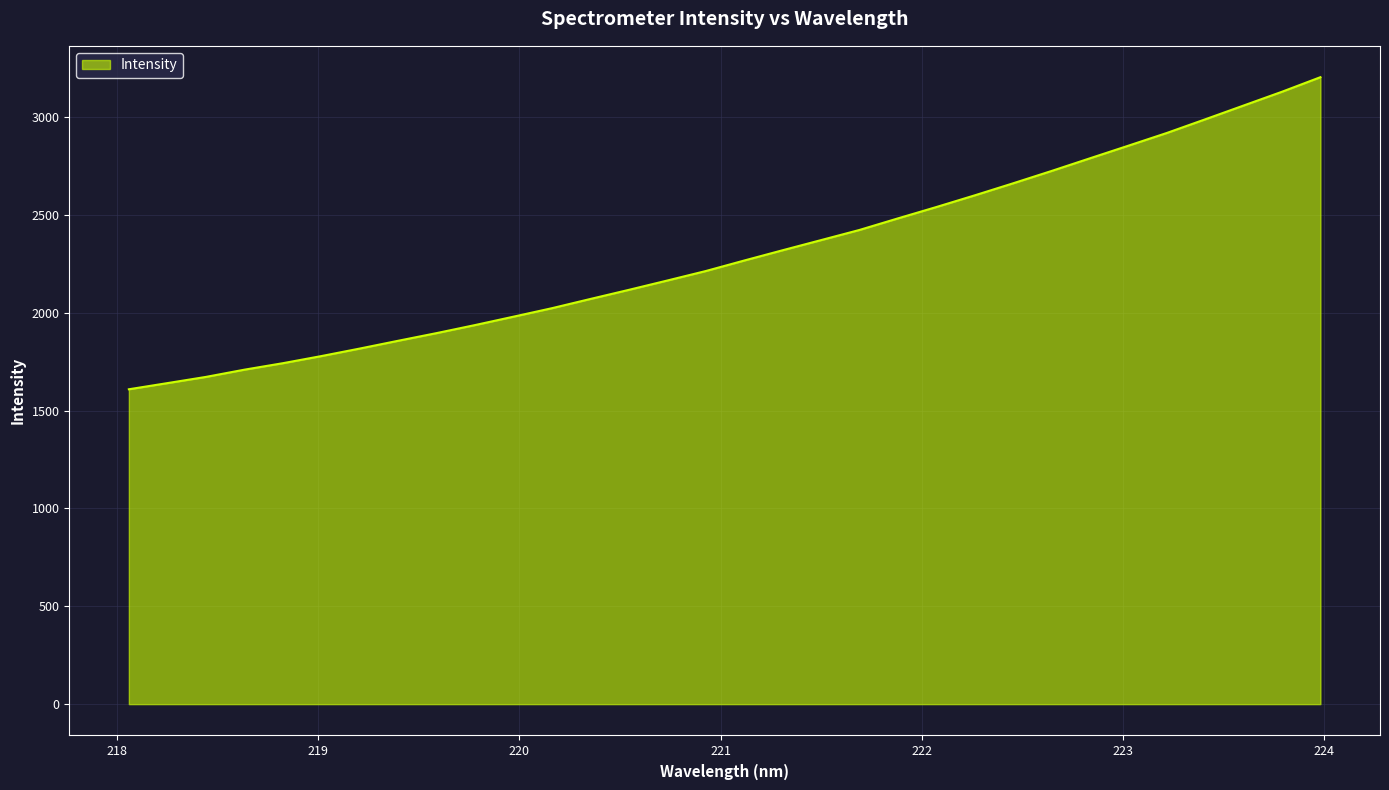

What is the minimum value shown in the chart?

1608.9